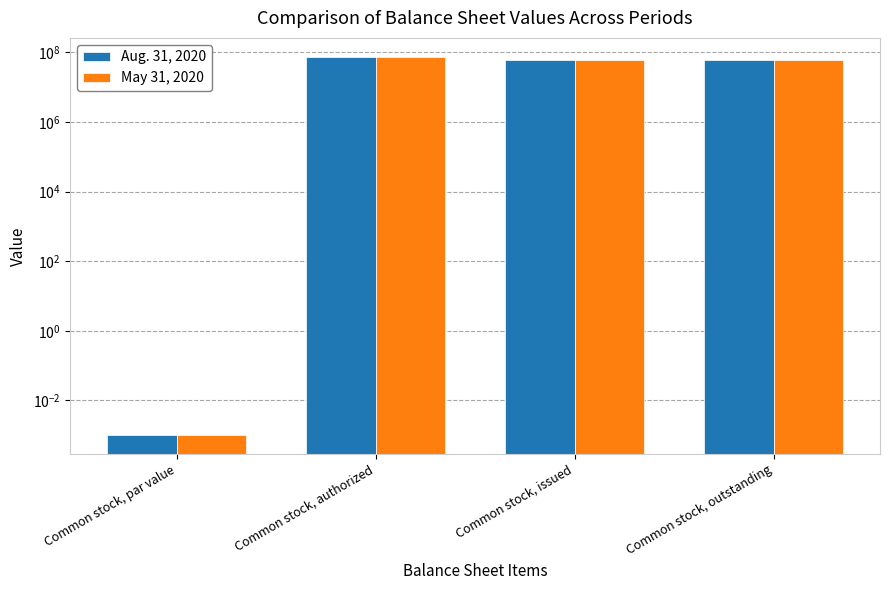

List the series in order of their peak value, lowest first.

Aug. 31, 2020, May 31, 2020